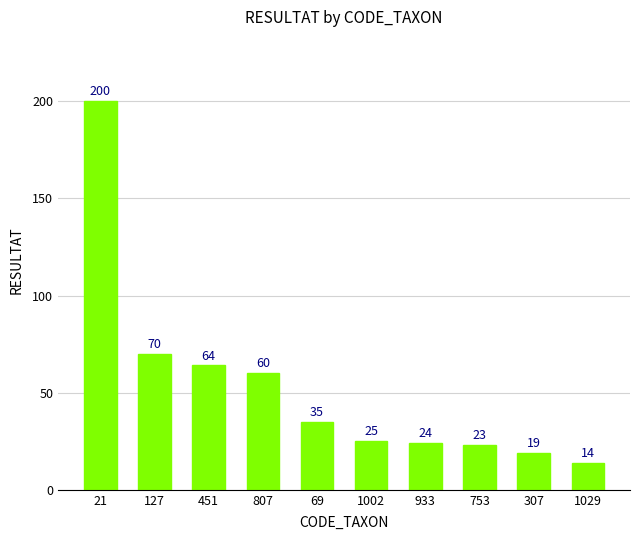

What position from the right is 21?

10